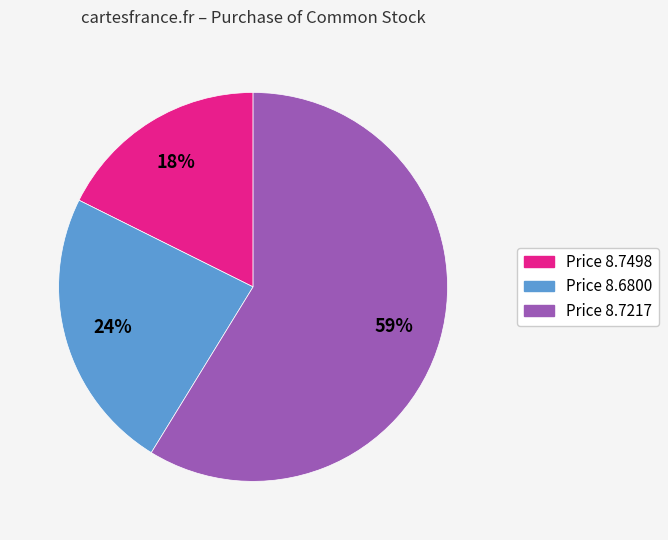

What is the majority slice?

Price 8.7217